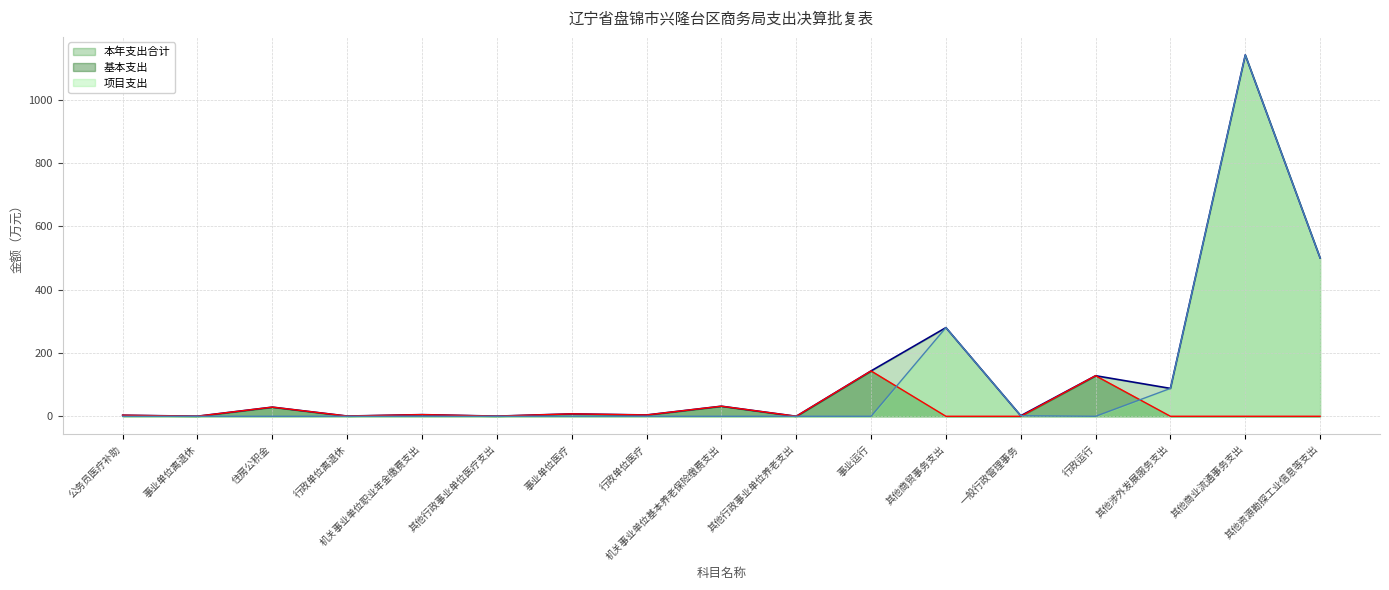

How many values in 本年支出合计 are above zero?

16